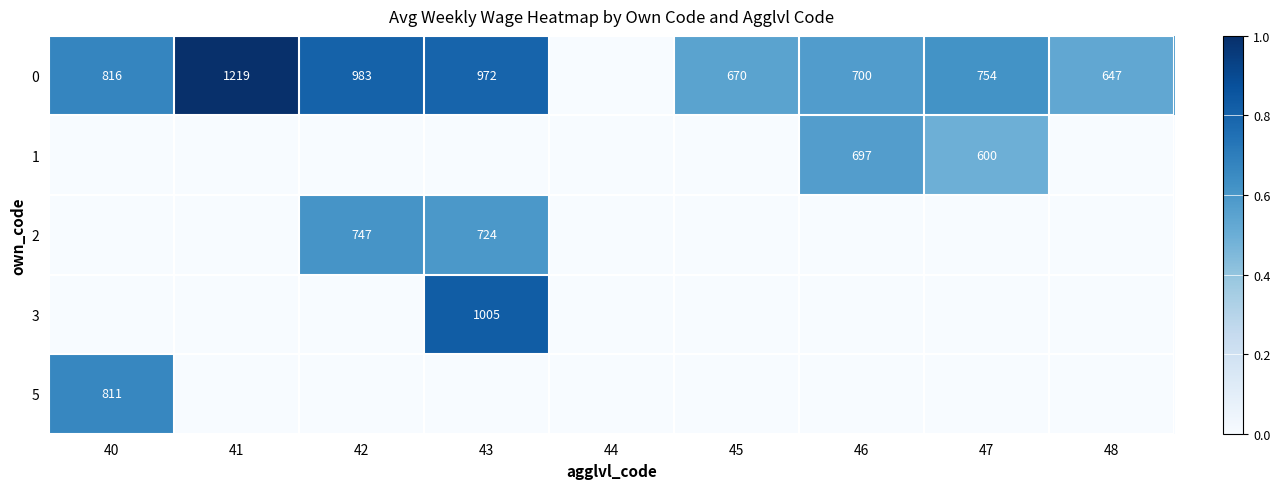

What is the difference between the 0 values at 45 and 41?

549